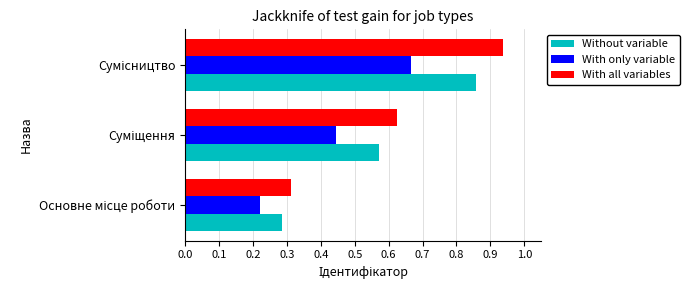

Which series has the largest range (max minus min)?

With all variables